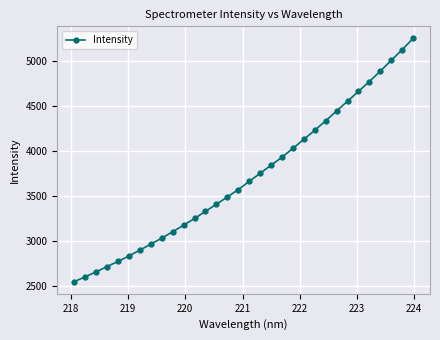

How many distinct data groups are displayed?

1